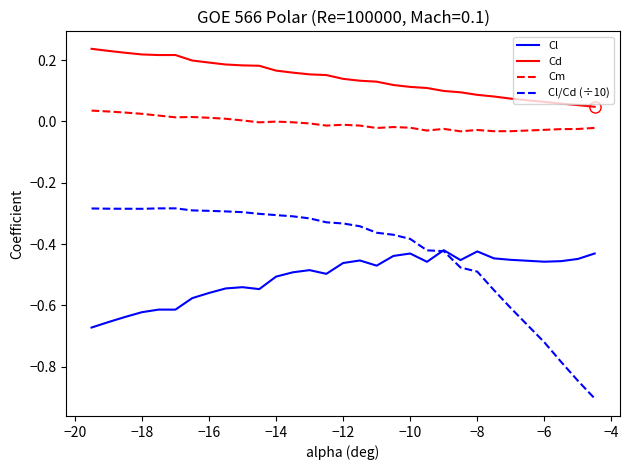

List the series in order of their peak value, lowest first.

Cl, Cl/Cd (÷10), Cm, Cd